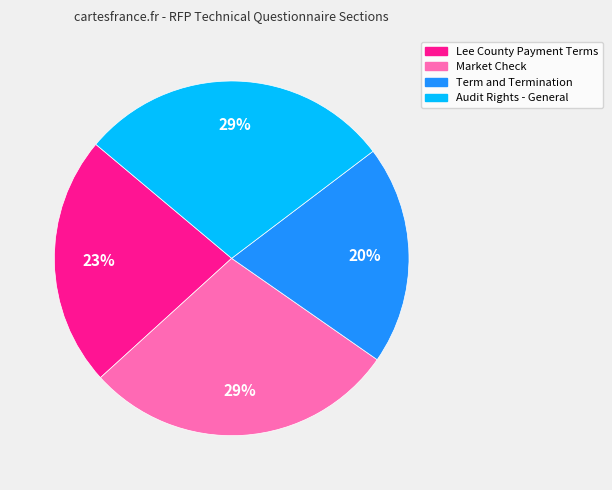

How many slices are in this pie chart?

4